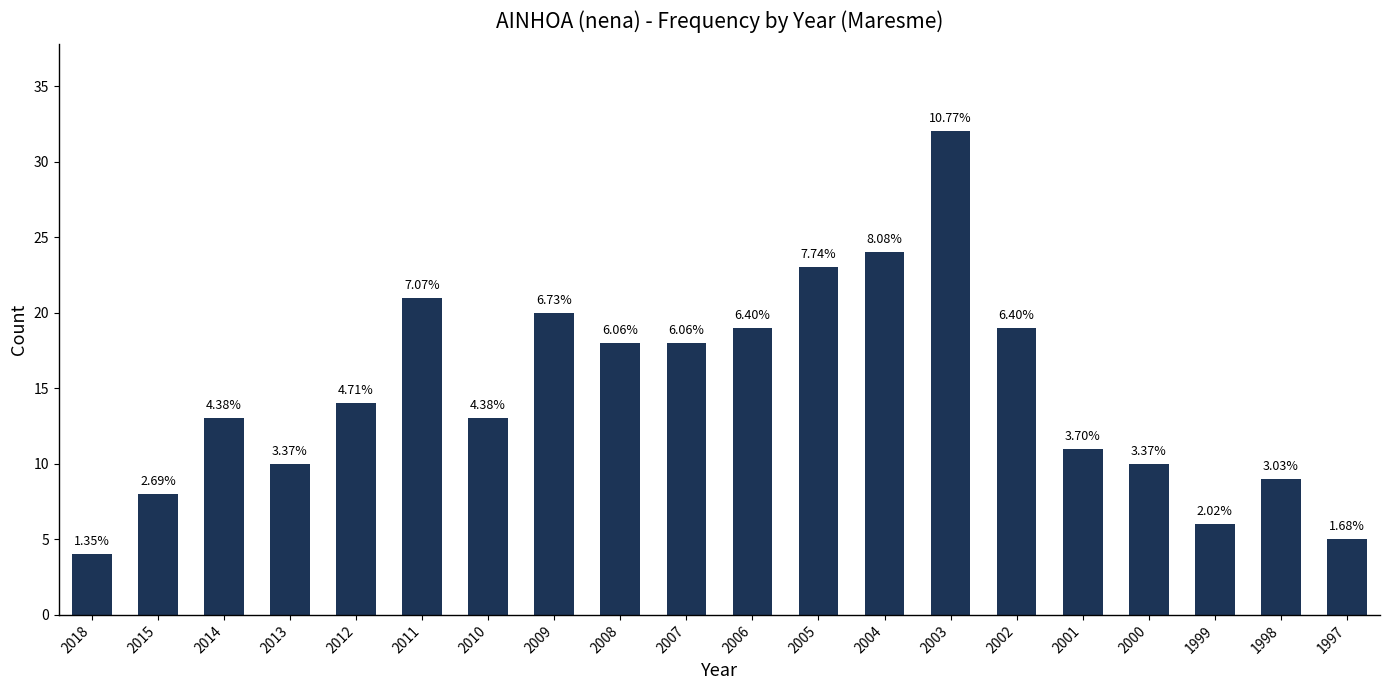

How many bars are there in total?

20